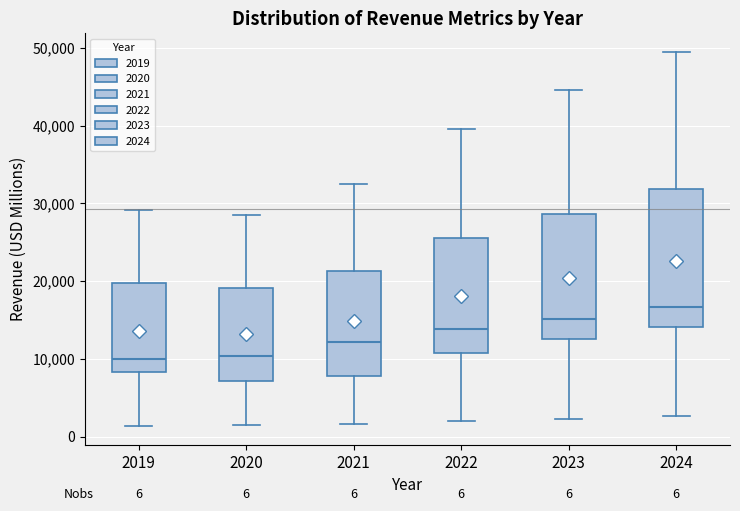

Which box is the tallest, from its lower edge to its upper edge?

2024